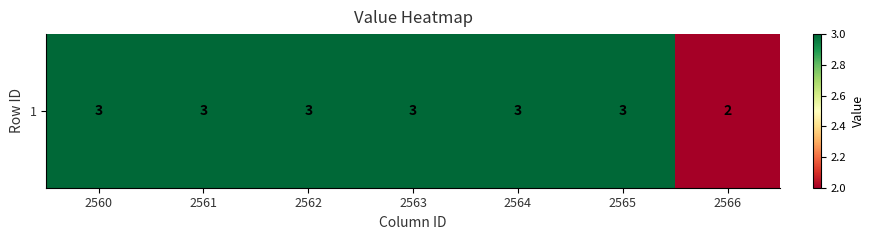

What is the ratio of the value at 2561 to the value at 2563?

1.0